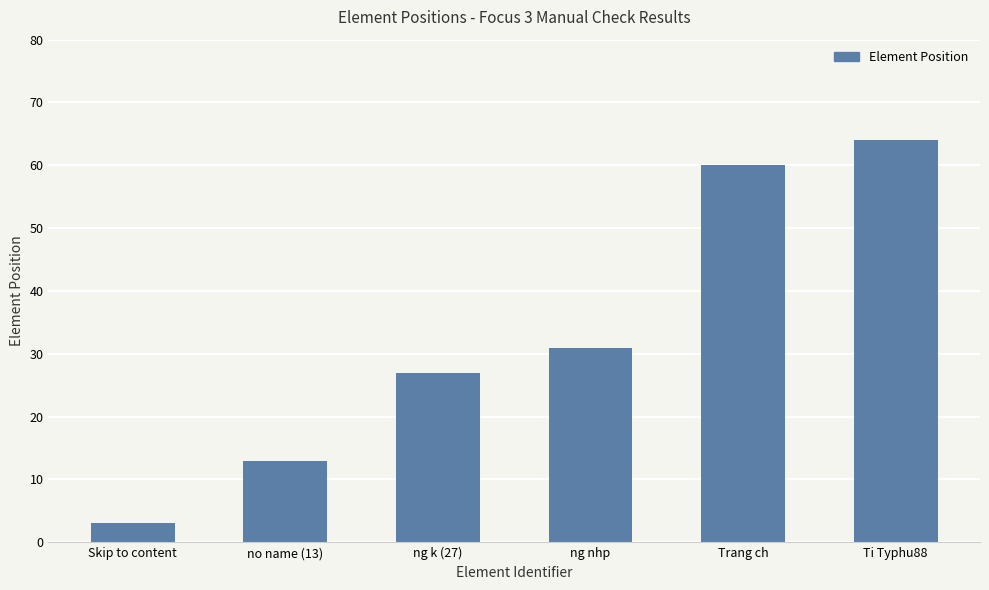

What is the sum of the values at ng k (27) and Skip to content?

30